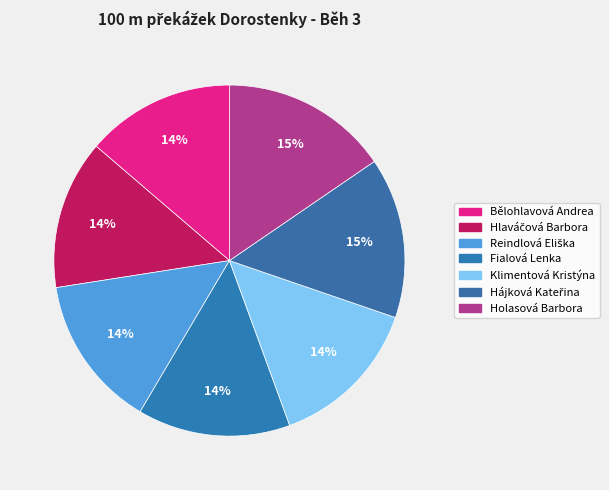

Is there any slice that represents more than half of the pie?

No